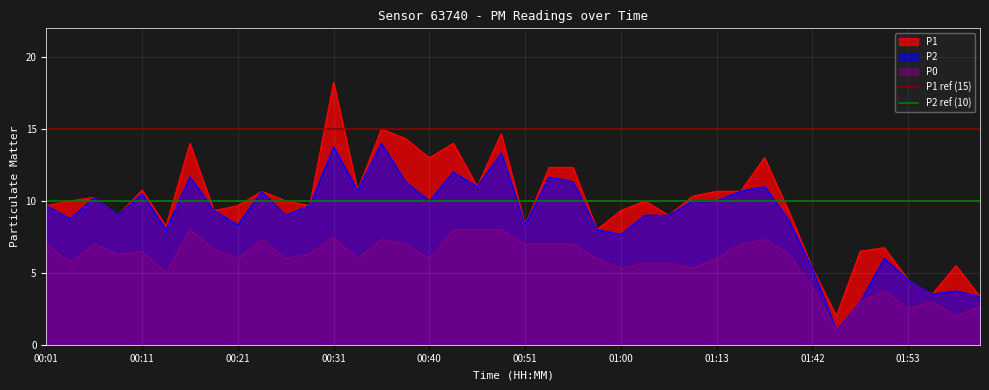

What is the lowest value of the P2 series?

1.0